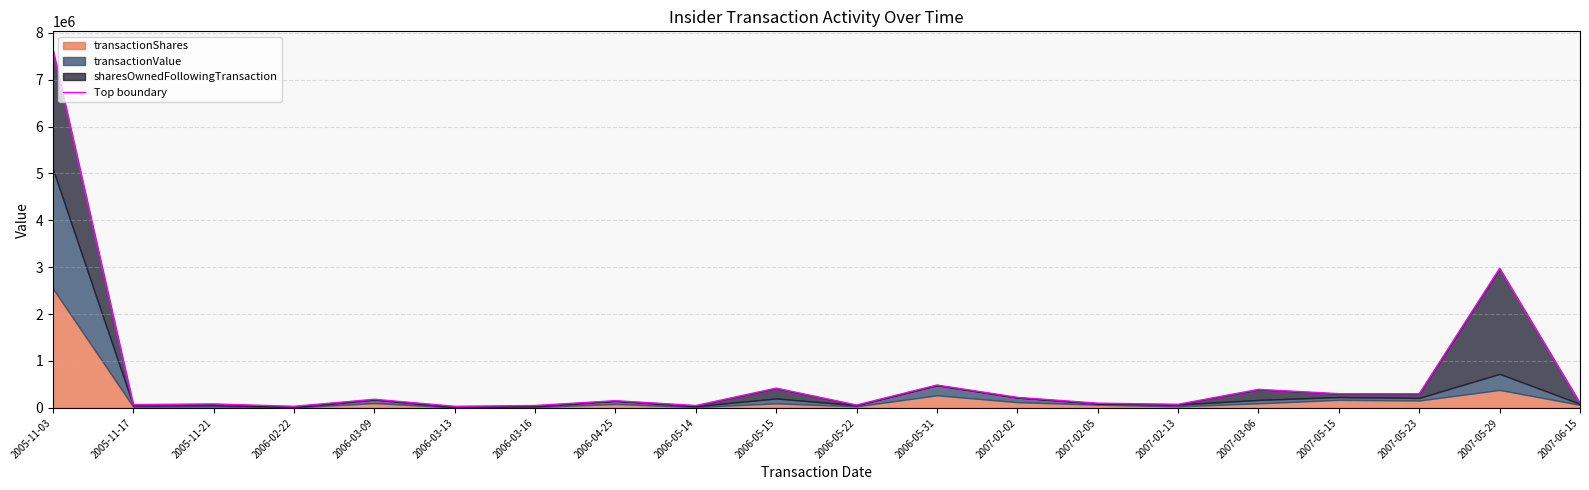

What is the value of the 18th point from the left?

302231.7